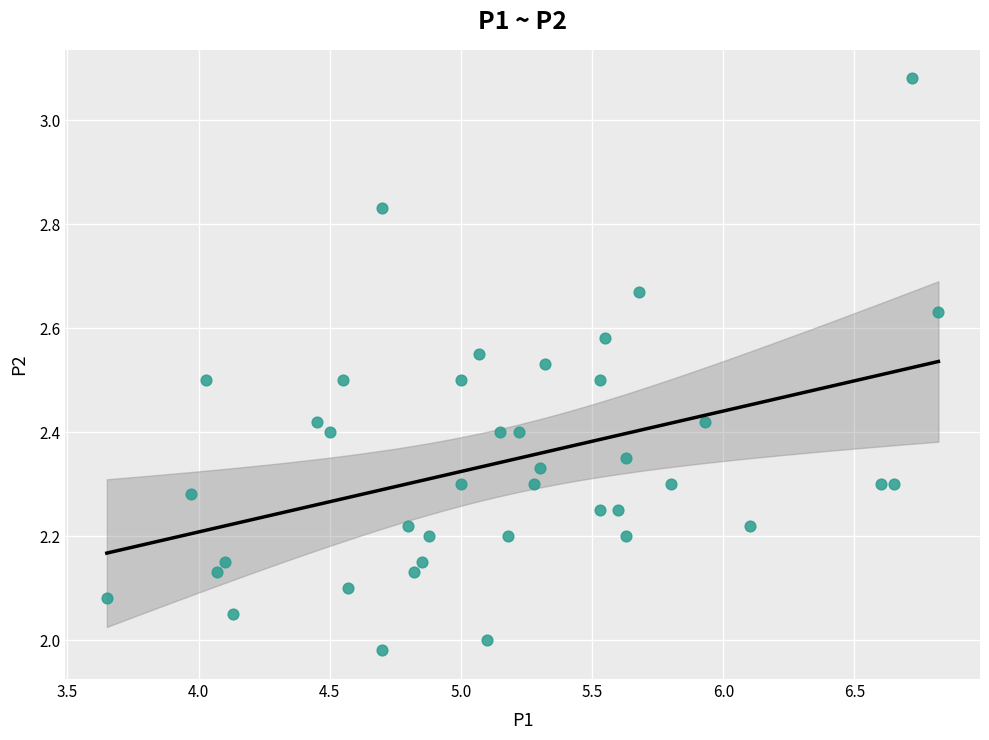

What is the range of X values (max minus min)?

3.2